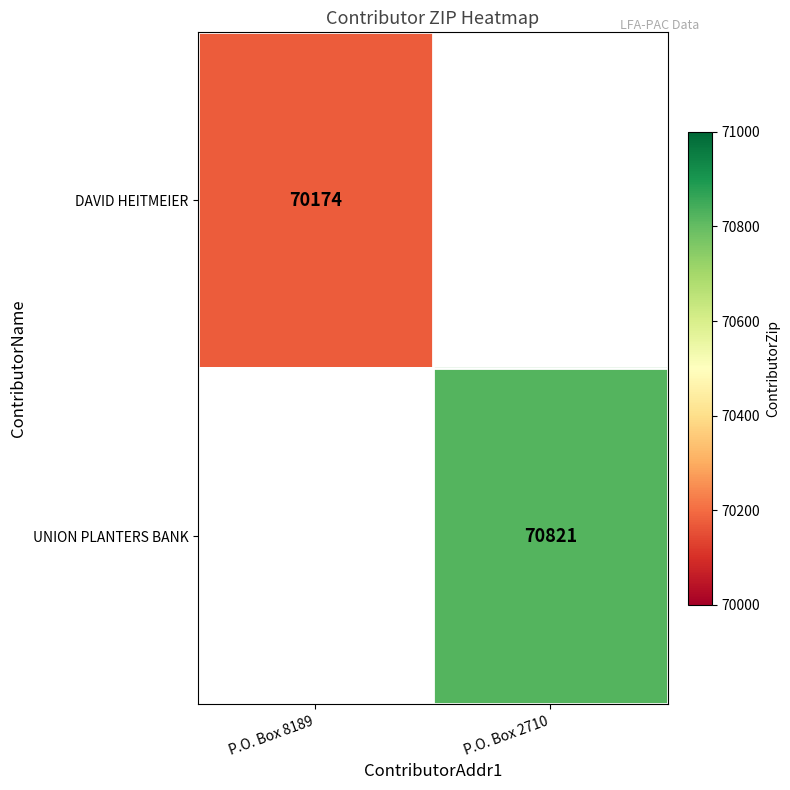

The DAVID HEITMEIER series shows 112800 at P.O. Box 8189. True or false?

False